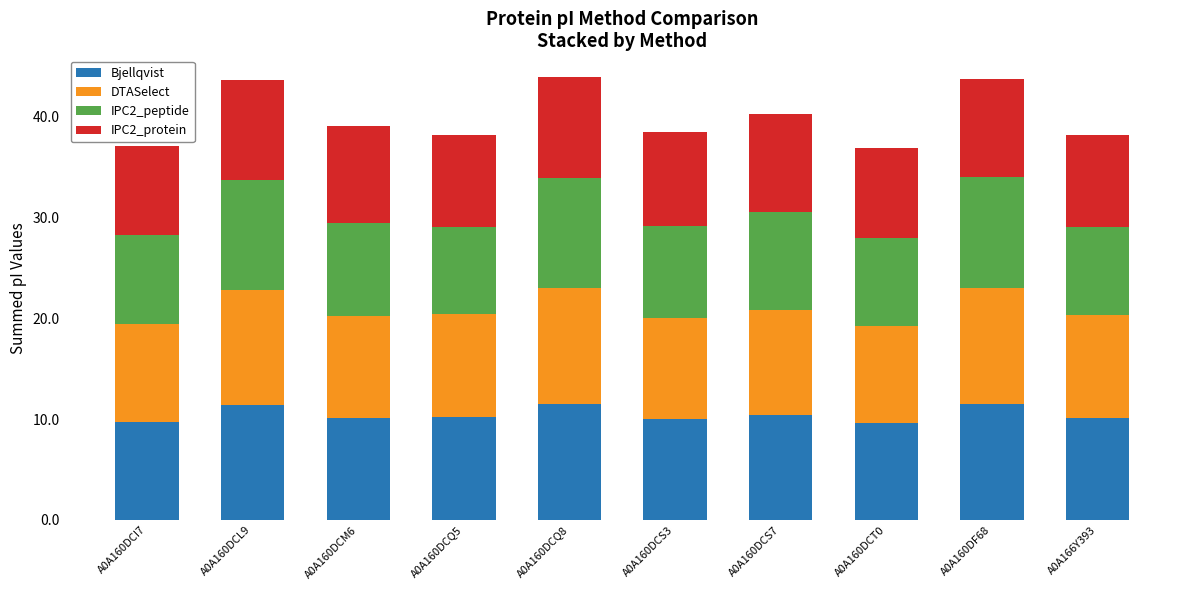

Are the bars grouped side by side (vs. stacked)?

No